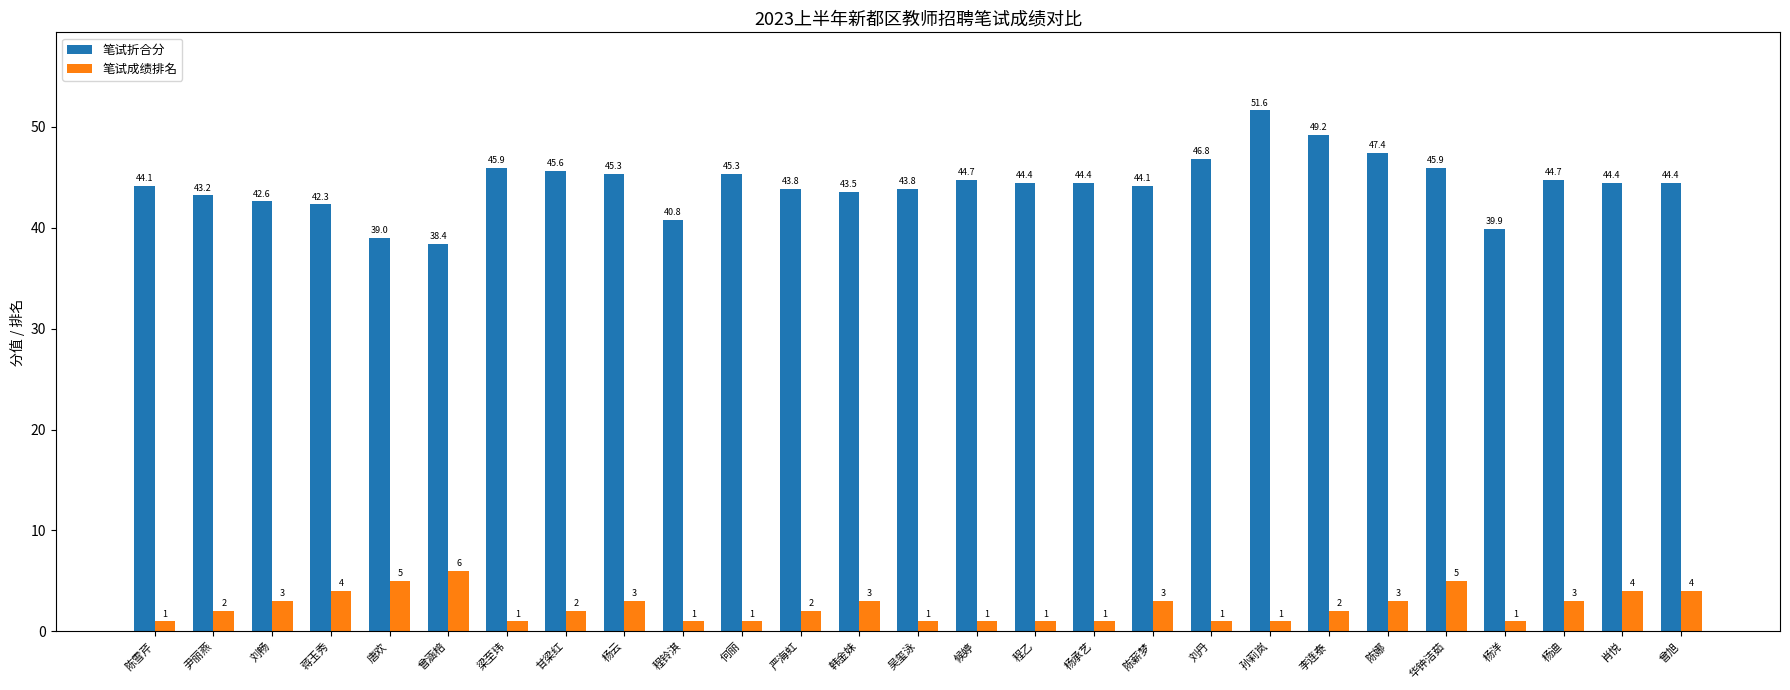

What are all the series names shown in the legend?

笔试折合分, 笔试成绩排名